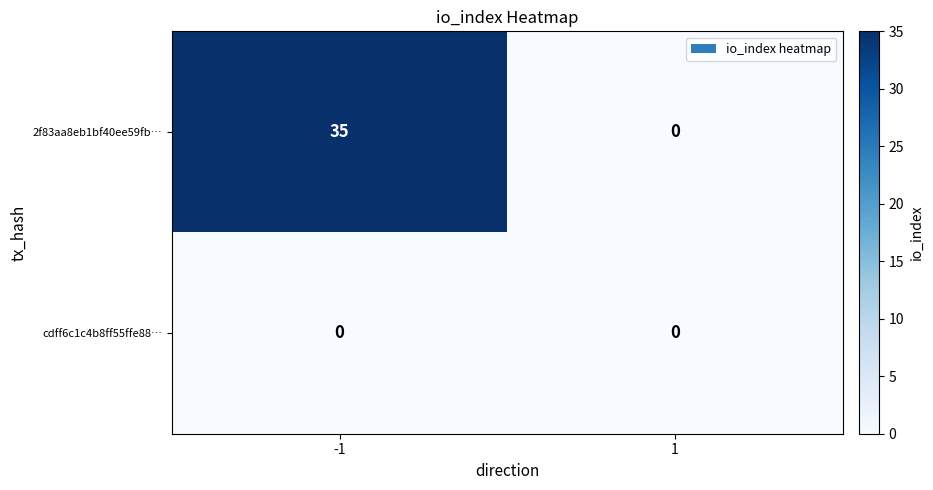

At which category is the sum across all series the highest?

-1